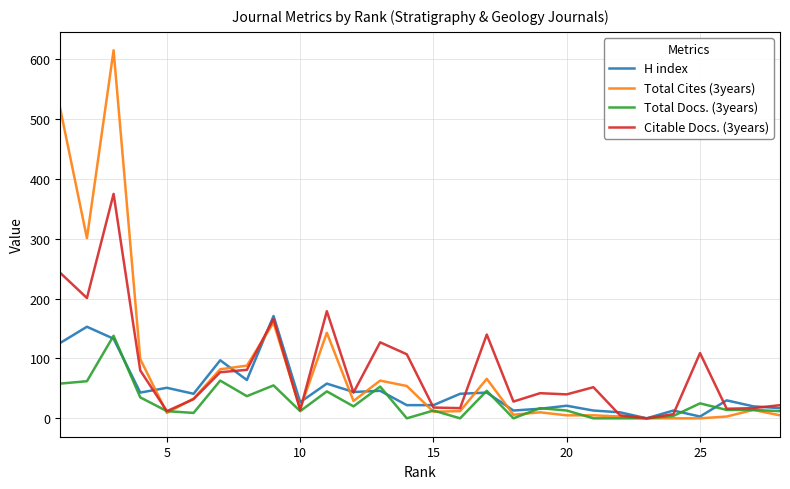

List the series in order of their peak value, lowest first.

Total Docs. (3years), H index, Citable Docs. (3years), Total Cites (3years)